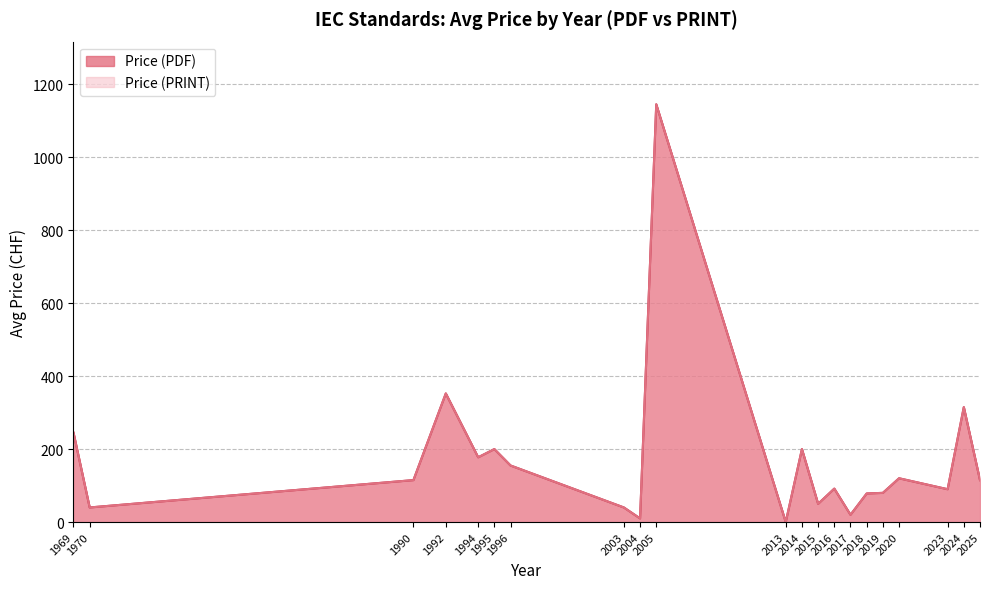

True or false: Price (PDF) and Price (PRINT) intersect in this chart.

False